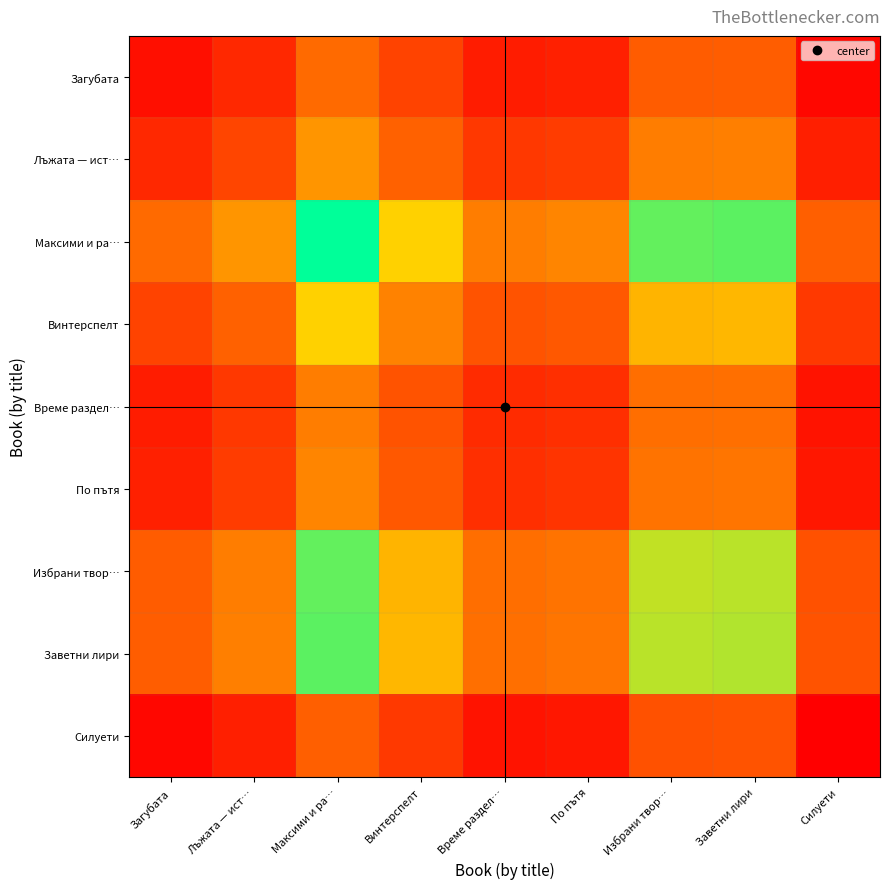

Reading left to right, what are all the values shown in this chart?

Загубата: Загубата=268.0	Лъжата — ист…=314.0	Максими и ра…=446.5	Винтерспелт=364.6	Време раздел…=292.8	По пътя=300.1	Избрани твор…=416.7	Заветни лири=419.3	Силуети=253.6
Лъжата — ист…: Загубата=314.0	Лъжата — ист…=368.0	Максими и ра…=523.3	Винтерспелт=427.2	Време раздел…=343.2	По пътя=351.6	Избрани твор…=488.3	Заветни лири=491.3	Силуети=297.2
Максими и ра…: Загубата=446.5	Лъжата — ист…=523.3	Максими и ра…=744.0	Винтерспелт=607.5	Време раздел…=487.9	По пътя=500.0	Избрани твор…=694.3	Заветни лири=698.6	Силуети=422.6
Винтерспелт: Загубата=364.6	Лъжата — ист…=427.2	Максими и ра…=607.5	Винтерспелт=496.0	Време раздел…=398.4	По пътя=408.2	Избрани твор…=566.9	Заветни лири=570.4	Силуети=345.0
Време раздел…: Загубата=292.8	Лъжата — ист…=343.2	Максими и ра…=487.9	Винтерспелт=398.4	Време раздел…=320.0	По пътя=327.9	Избрани твор…=455.4	Заветни лири=458.2	Силуети=277.1
По пътя: Загубата=300.1	Лъжата — ист…=351.6	Максими и ра…=500.0	Винтерспелт=408.2	Време раздел…=327.9	По пътя=336.0	Избрани твор…=466.6	Заветни лири=469.5	Силуети=284.0
Избрани твор…: Загубата=416.7	Лъжата — ист…=488.3	Максими и ра…=694.3	Винтерспелт=566.9	Време раздел…=455.4	По пътя=466.6	Избрани твор…=648.0	Заветни лири=652.0	Силуети=394.4
Заветни лири: Загубата=419.3	Лъжата — ист…=491.3	Максими и ра…=698.6	Винтерспелт=570.4	Време раздел…=458.2	По пътя=469.5	Избрани твор…=652.0	Заветни лири=656.0	Силуети=396.8
Силуети: Загубата=253.6	Лъжата — ист…=297.2	Максими и ра…=422.6	Винтерспелт=345.0	Време раздел…=277.1	По пътя=284.0	Избрани твор…=394.4	Заветни лири=396.8	Силуети=240.0